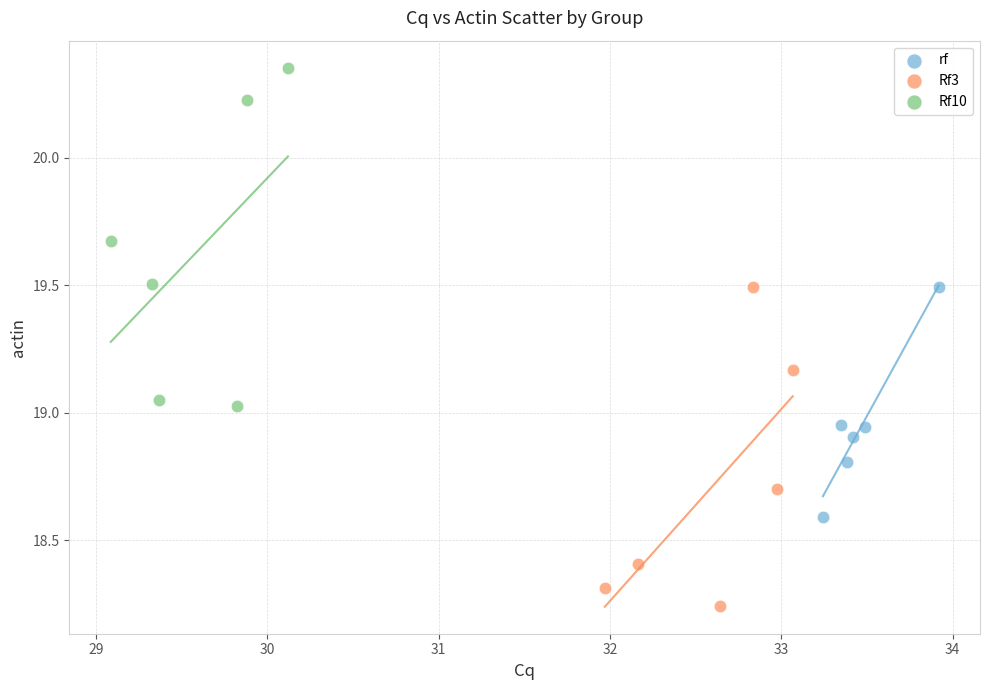

Which series reaches the minimum Y coordinate?

Rf3